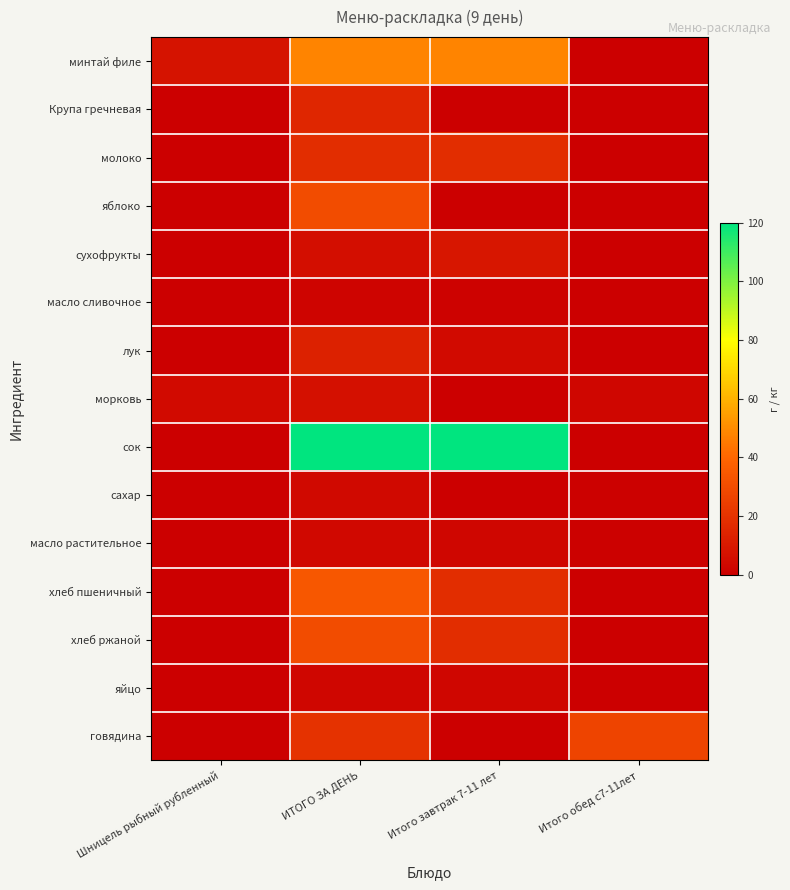

Which label corresponds to the largest value in the chart?

ИТОГО ЗА ДЕНЬ